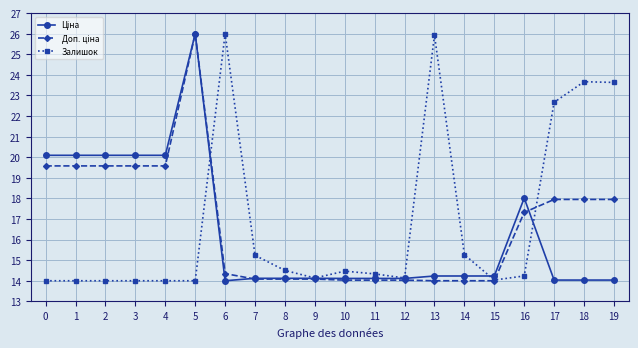

Between 9 and 17, which series saw the biggest shift?

Залишок